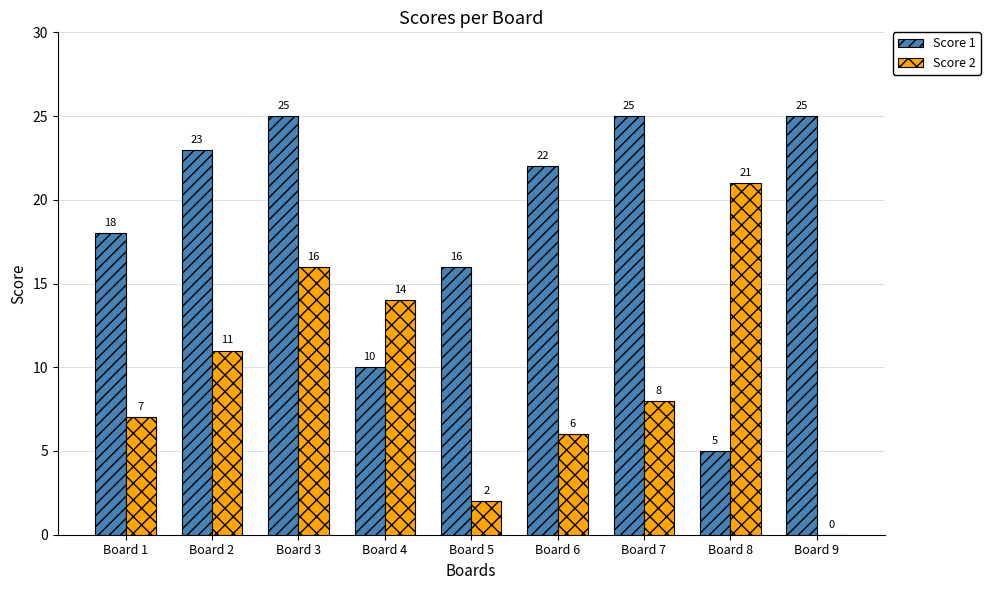

How many data points does each series have?

9